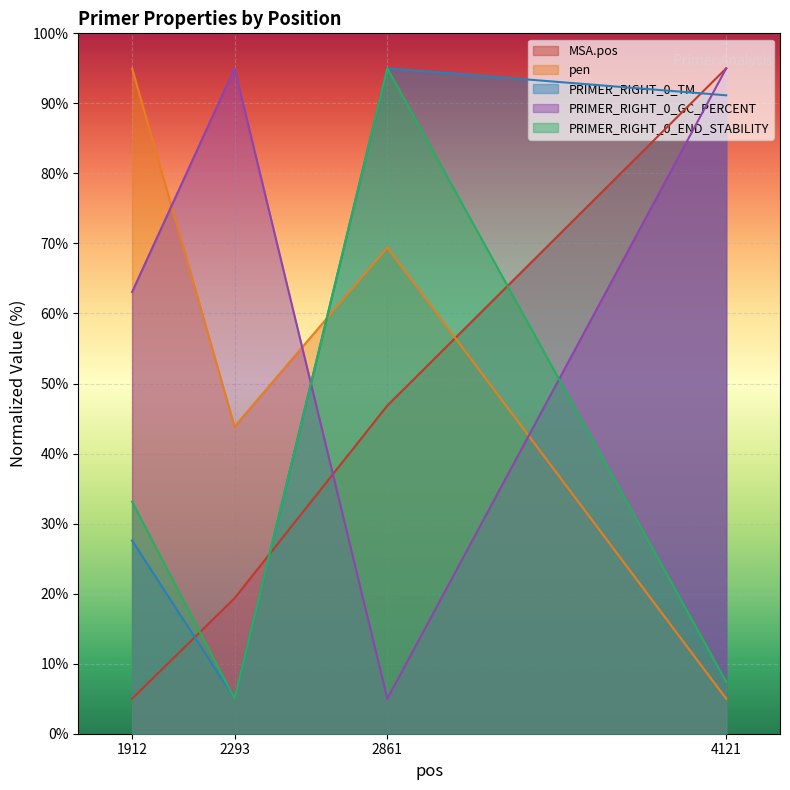

What are all the series names shown in the legend?

MSA.pos, pen, PRIMER_RIGHT_0_TM, PRIMER_RIGHT_0_GC_PERCENT, PRIMER_RIGHT_0_END_STABILITY